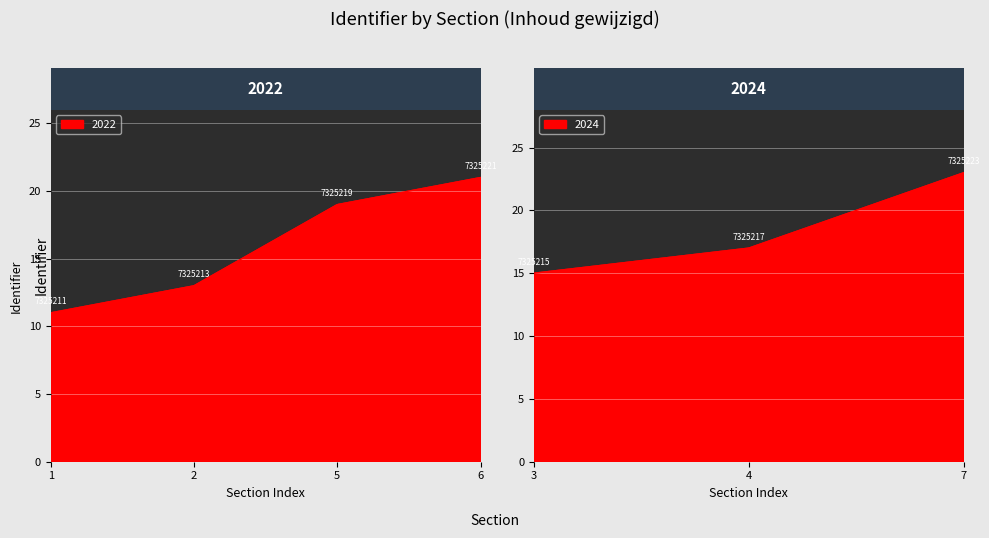

List the labels in order of value, largest first.

7. Docentpagina, 6. Terugblik, 5. Beoordeling, 4. Bronnen, 3. Werkwijze, 2. Opdracht, 1. Inleiding